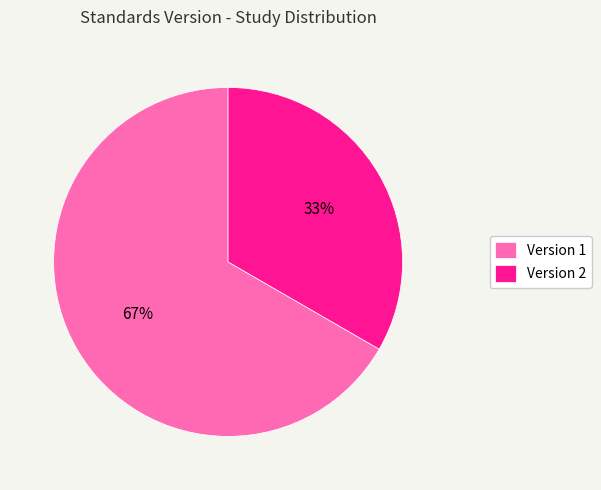

Approximately how many times larger is the value at Version 2 compared to Version 1?

0.5